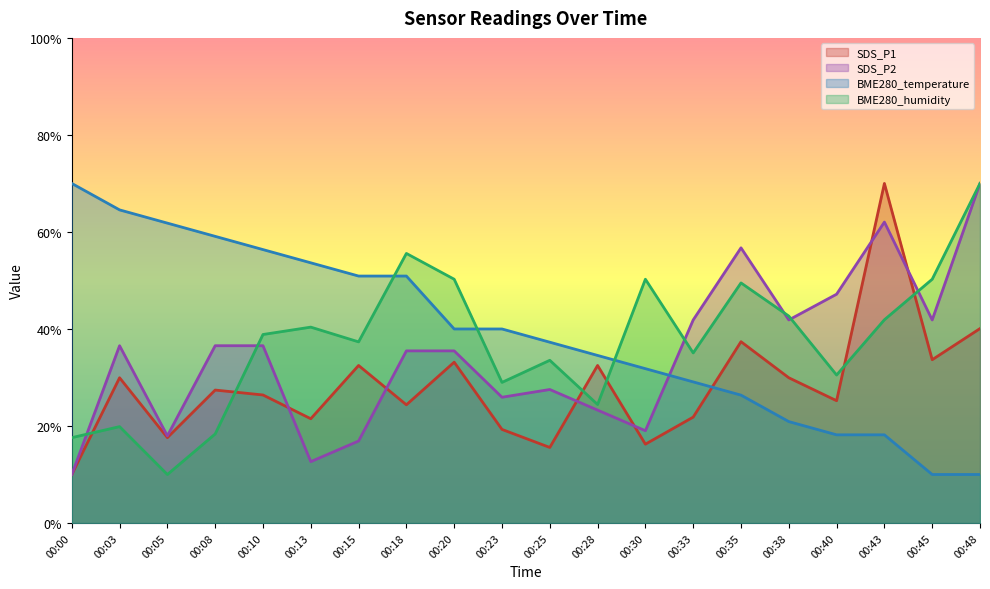

Reading left to right, extract all data points from this chart.

SDS_P1: 00:00=10.0	00:03=29.9	00:05=17.6	00:08=27.4	00:10=26.4	00:13=21.5	00:15=32.5	00:18=24.4	00:20=33.2	00:23=19.3	00:25=15.6	00:28=32.5	00:30=16.3	00:33=21.8	00:35=37.4	00:38=29.9	00:40=25.2	00:43=70.0	00:45=33.7	00:48=40.1
SDS_P2: 00:00=10.0	00:03=36.5	00:05=18.0	00:08=36.5	00:10=36.5	00:13=12.7	00:15=16.9	00:18=35.5	00:20=35.5	00:23=25.9	00:25=27.5	00:28=23.3	00:30=19.0	00:33=41.9	00:35=56.7	00:38=41.9	00:40=47.2	00:43=62.0	00:45=41.9	00:48=70.0
BME280_temperature: 00:00=70.0	00:03=64.5	00:05=61.8	00:08=59.1	00:10=56.4	00:13=53.6	00:15=50.9	00:18=50.9	00:20=40.0	00:23=40.0	00:25=37.3	00:28=34.5	00:30=31.8	00:33=29.1	00:35=26.4	00:38=20.9	00:40=18.2	00:43=18.2	00:45=10.0	00:48=10.0
BME280_humidity: 00:00=17.6	00:03=19.9	00:05=10.0	00:08=18.4	00:10=38.9	00:13=40.4	00:15=37.3	00:18=55.6	00:20=50.3	00:23=29.0	00:25=33.5	00:28=24.4	00:30=50.3	00:33=35.1	00:35=49.5	00:38=42.7	00:40=30.5	00:43=41.9	00:45=50.3	00:48=70.0